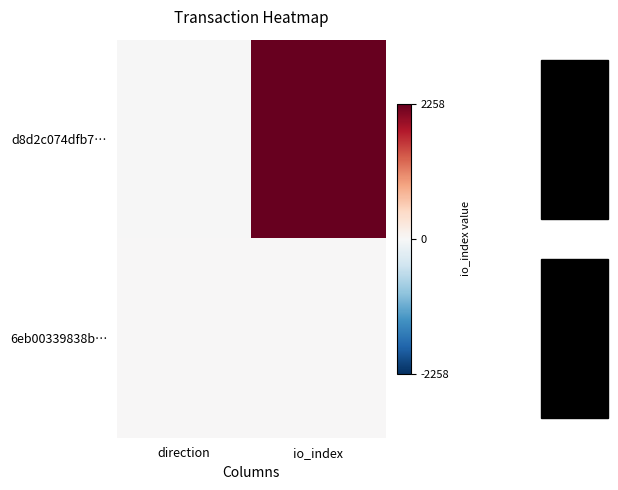

What is the smallest value displayed?

-1